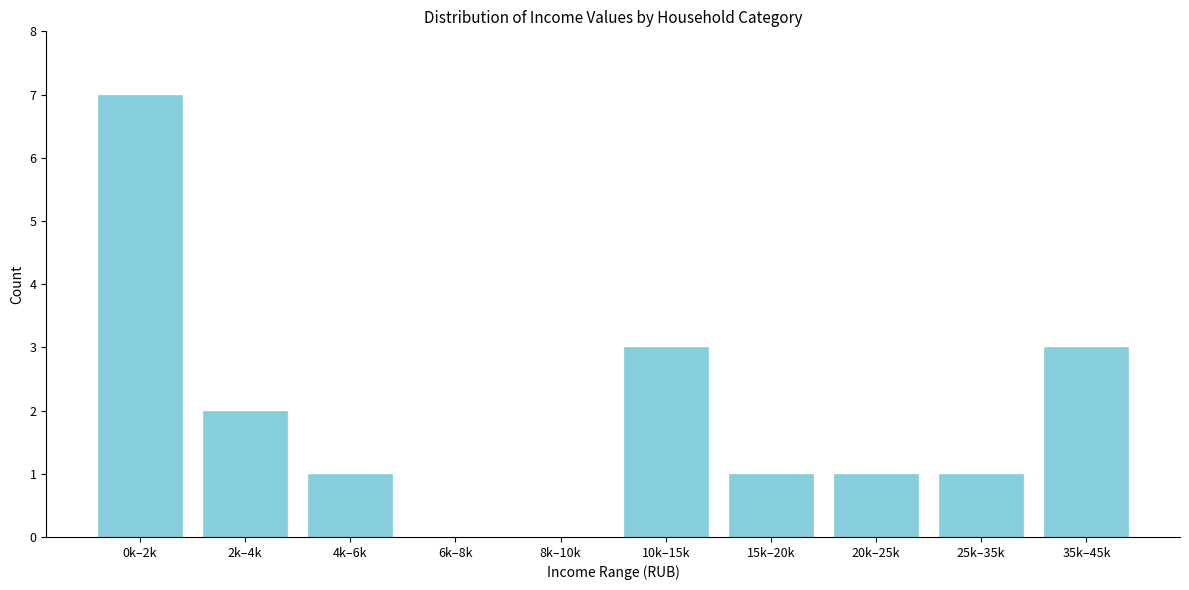

Reading left to right, list all the values displayed in this chart.

0k–2k=7	2k–4k=2	4k–6k=1	6k–8k=0	8k–10k=0	10k–15k=3	15k–20k=1	20k–25k=1	25k–35k=1	35k–45k=3